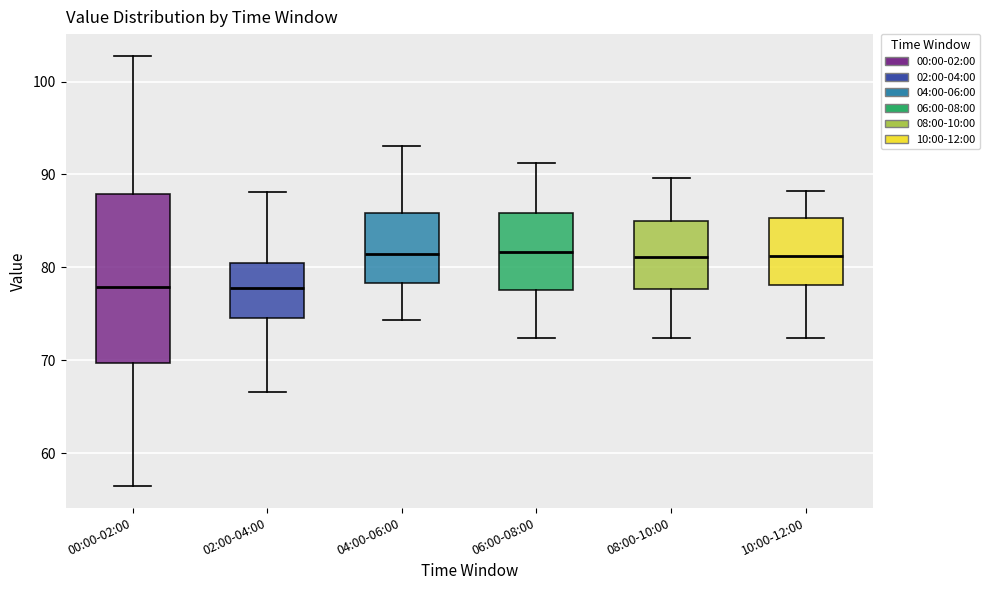

Reading left to right, read every box against the y-axis: the position of its median line, the range the box covers, and the ends of its whiskers. The values are not printed on the chart, so give them approximately, as read against the axis.

00:00-02:00: median 78, box 70 to 88, whiskers 56 to 103
02:00-04:00: median 78, box 75 to 80, whiskers 67 to 88
04:00-06:00: median 81, box 78 to 86, whiskers 74 to 93
06:00-08:00: median 82, box 78 to 86, whiskers 72 to 91
08:00-10:00: median 81, box 78 to 85, whiskers 72 to 90
10:00-12:00: median 81, box 78 to 85, whiskers 72 to 88